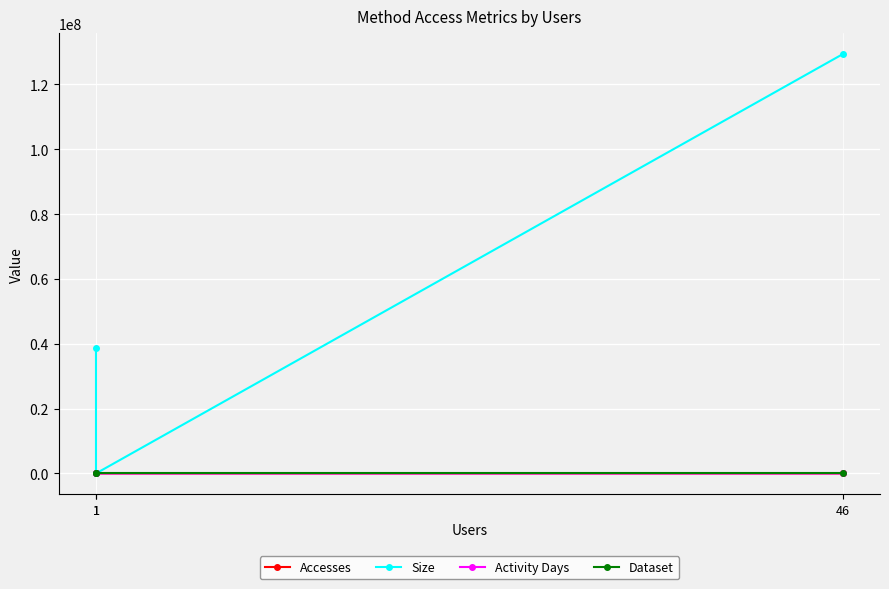

What are all the series names shown in the legend?

Accesses, Size, Activity Days, Dataset